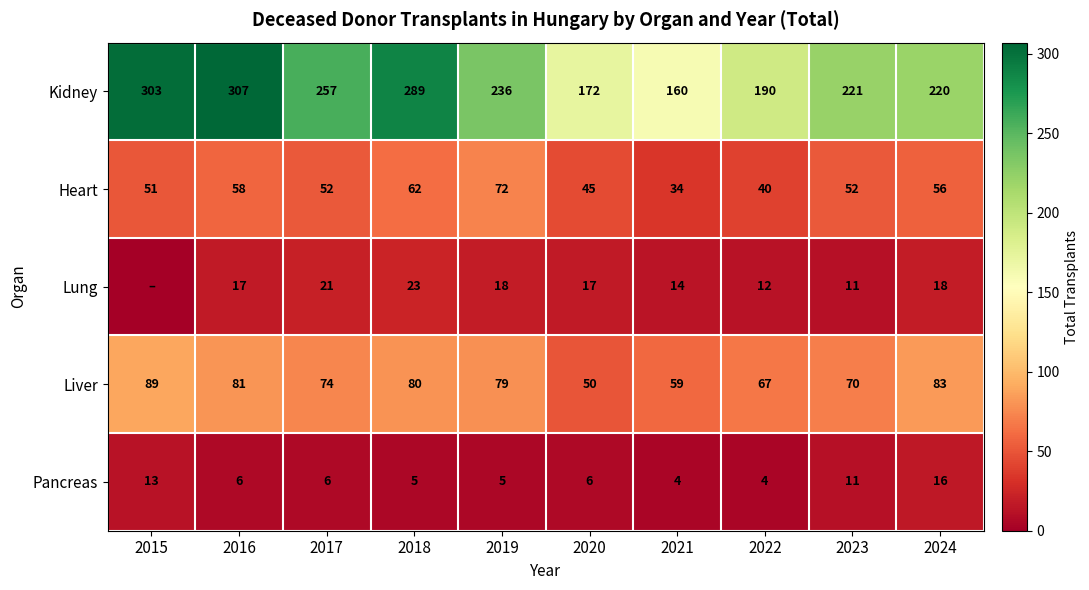

True or false: Pancreas has a value of 9 at 2018.

False